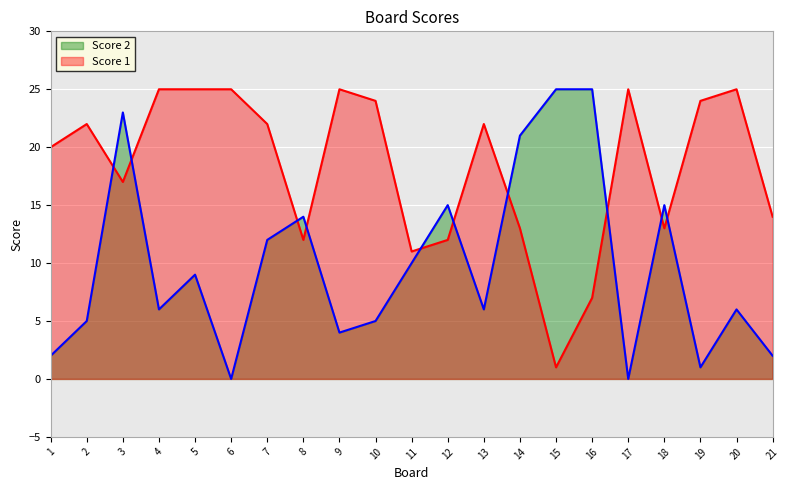

Where does the Score 1 series first go above 22?

4